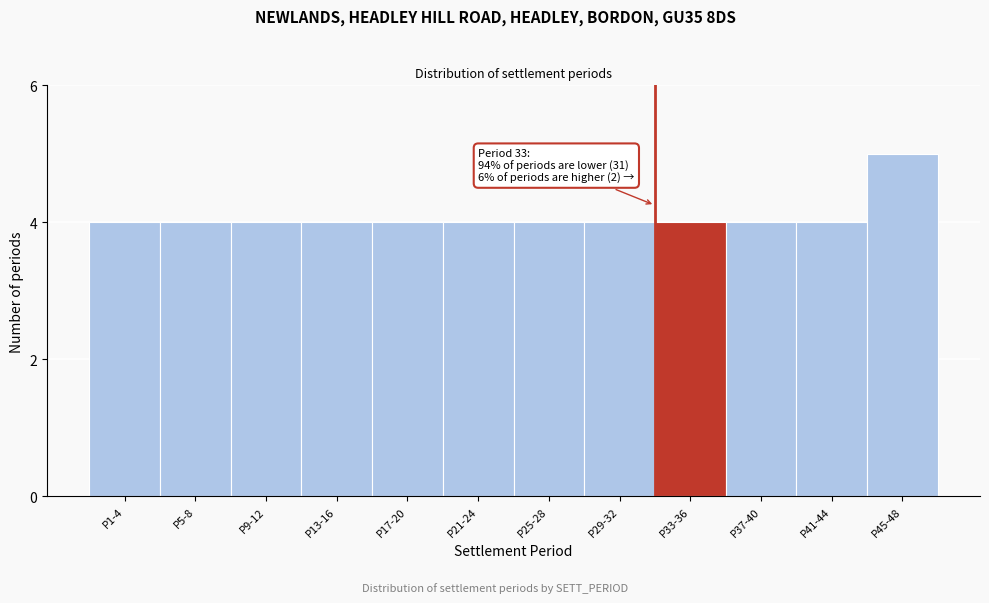

Reading right to left, extract all data points from this chart.

5	4	4	4	4	4	4	4	4	4	4	4